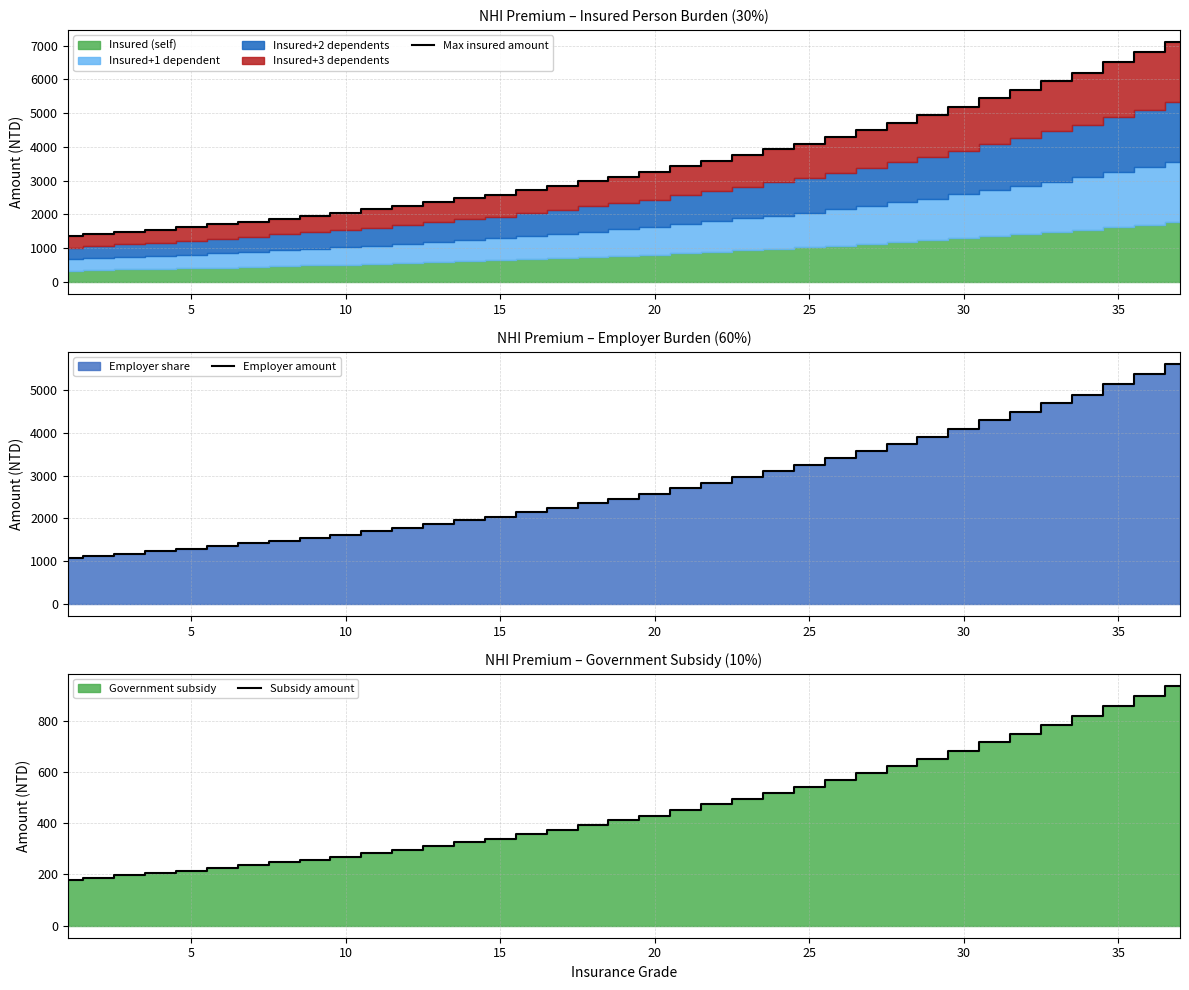

Rank the series by their average value, from lowest to highest.

Subsidy amount, Employer amount, Max insured amount